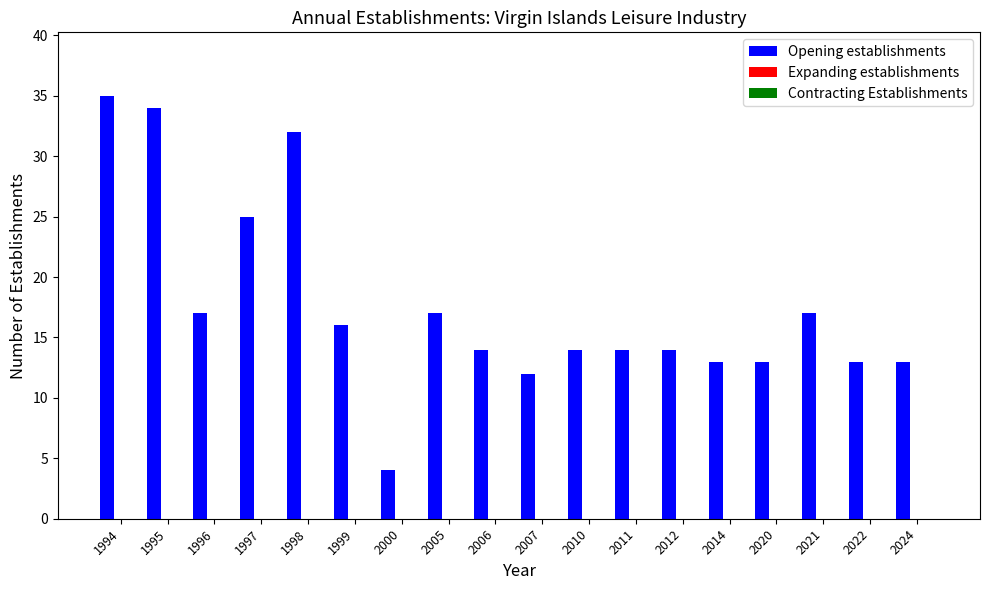

Reading left to right, extract all data points from this chart.

35	34	17	25	32	16	4	17	14	12	14	14	14	13	13	17	13	13